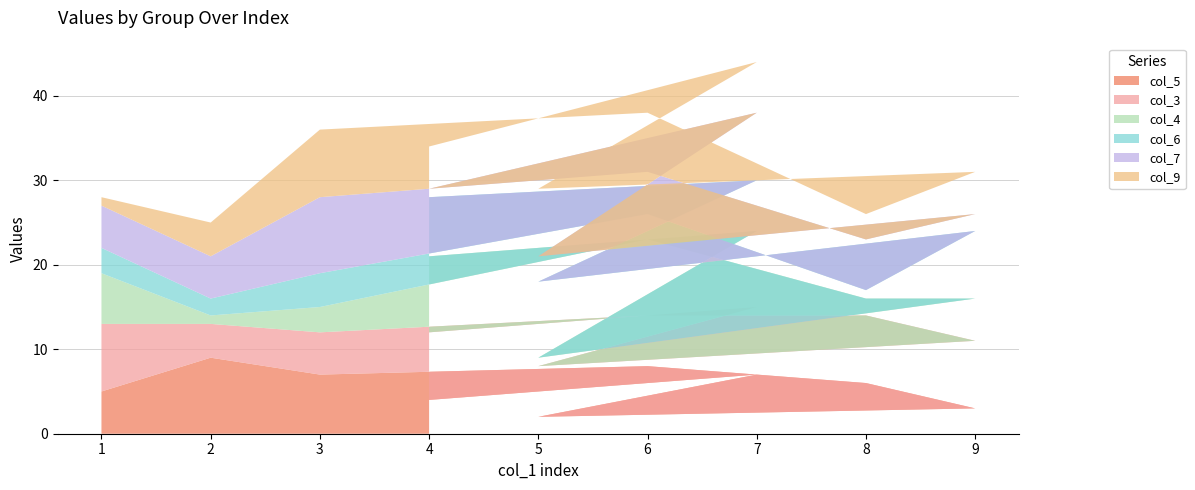

Reading left to right, extract all data points from this chart.

col_3: 1=8	2=4	3=5	6=6	8=8	9=8	5=6	7=8	4=8
col_4: 1=6	2=1	3=3	6=9	8=2	9=5	5=1	7=9	4=9
col_6: 1=3	2=2	3=4	6=3	8=1	9=8	5=9	7=6	4=7
col_7: 1=5	2=5	3=9	6=5	8=6	9=2	5=3	7=8	4=1
col_9: 1=1	2=4	3=8	6=7	8=3	9=5	5=8	7=6	4=5
col_5: 1=5	2=9	3=7	6=8	8=6	9=3	5=2	7=7	4=4